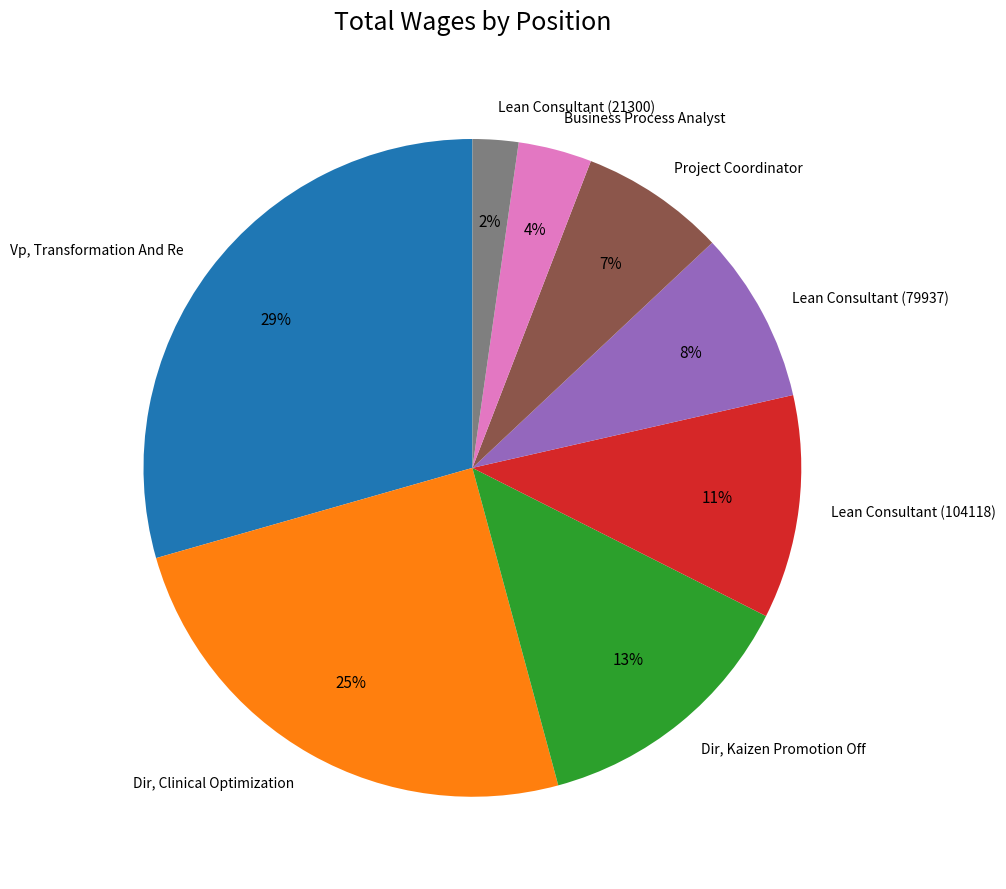

To the nearest percent, what is the combined percentage of Project Coordinator and Dir, Kaizen Promotion Off?

20%